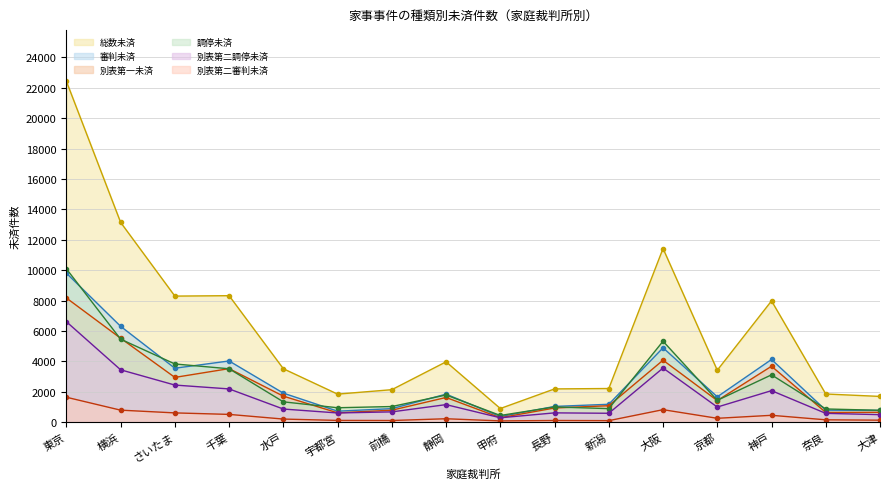

True or false: 調停未済 and 別表第二審判未済 cross at least once.

False